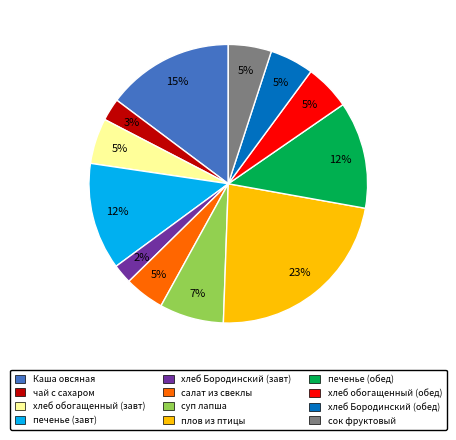

Is чай с сахаром the majority of the pie?

No